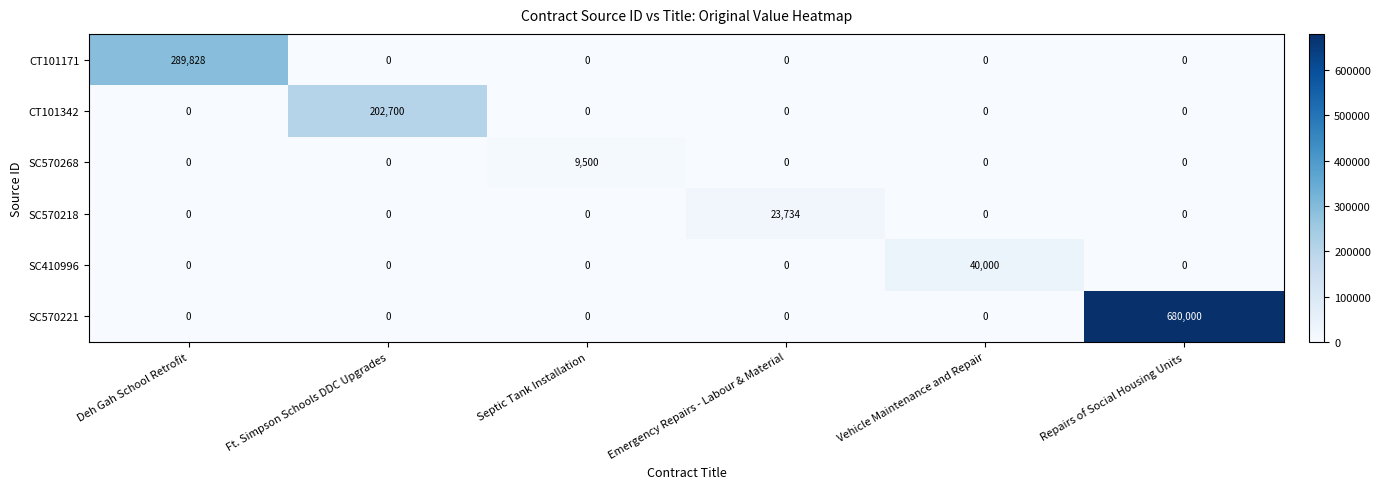

Rank the series by their maximum value, from lowest to highest.

SC570268, SC570218, SC410996, CT101342, CT101171, SC570221